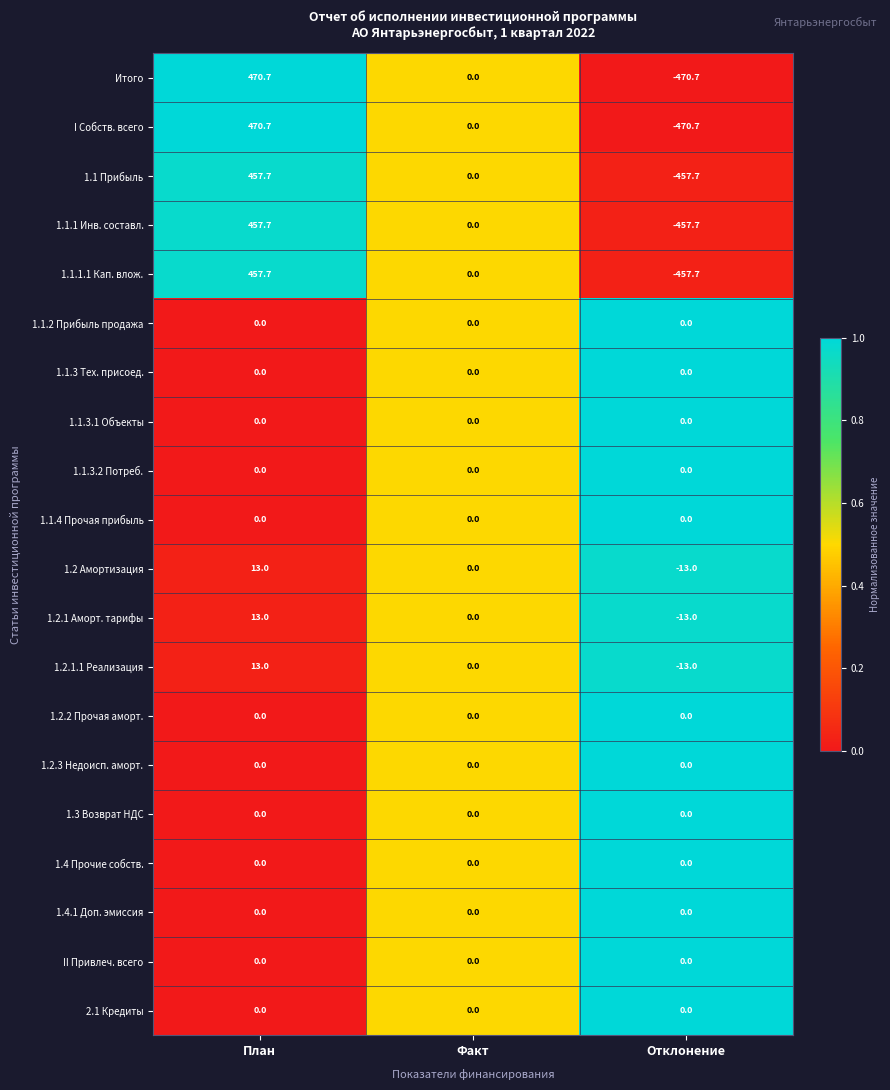

At which category is the sum across all series the highest?

План